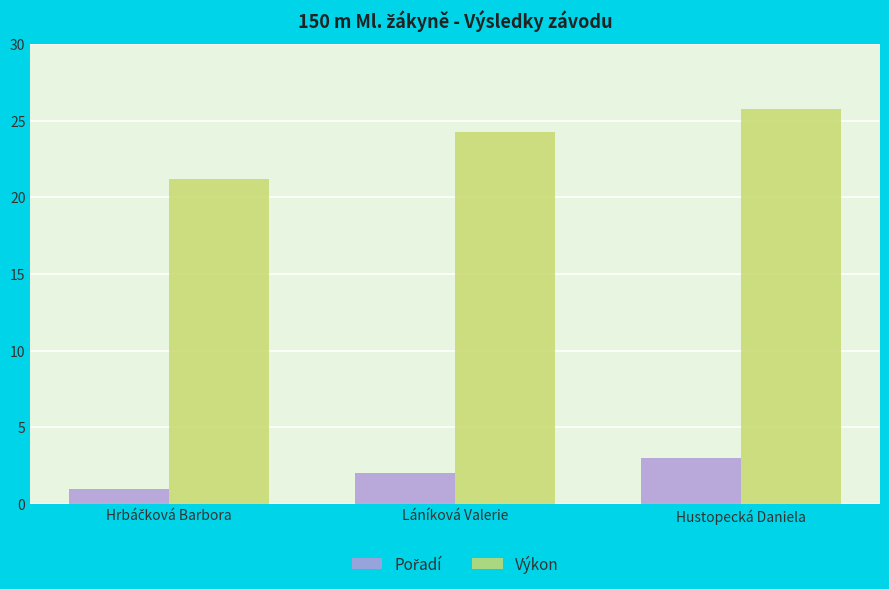

Which series has the largest total across all categories?

Výkon